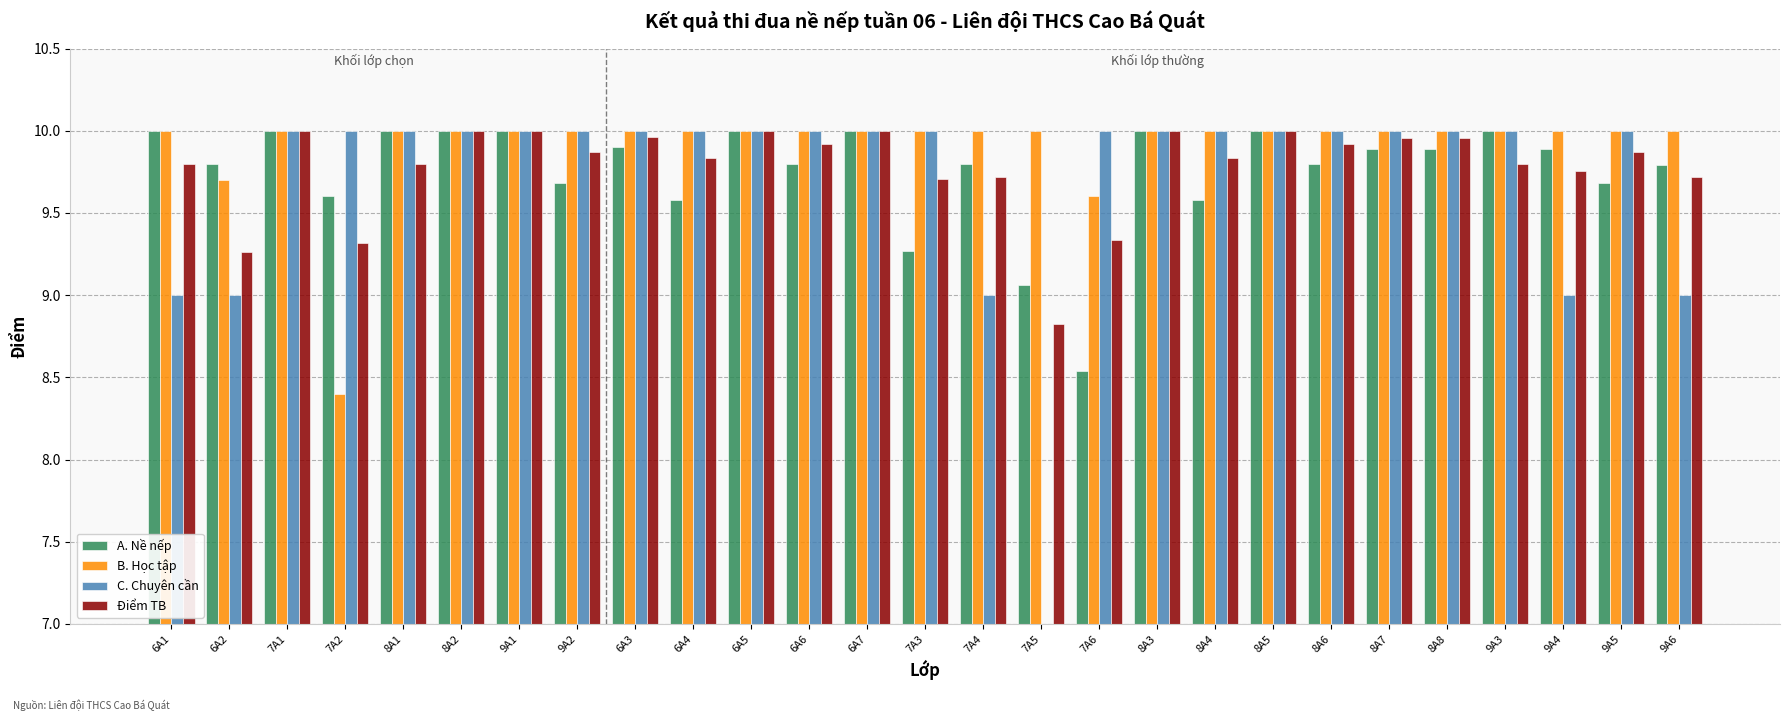

What is the minimum value shown in the chart?

7.0